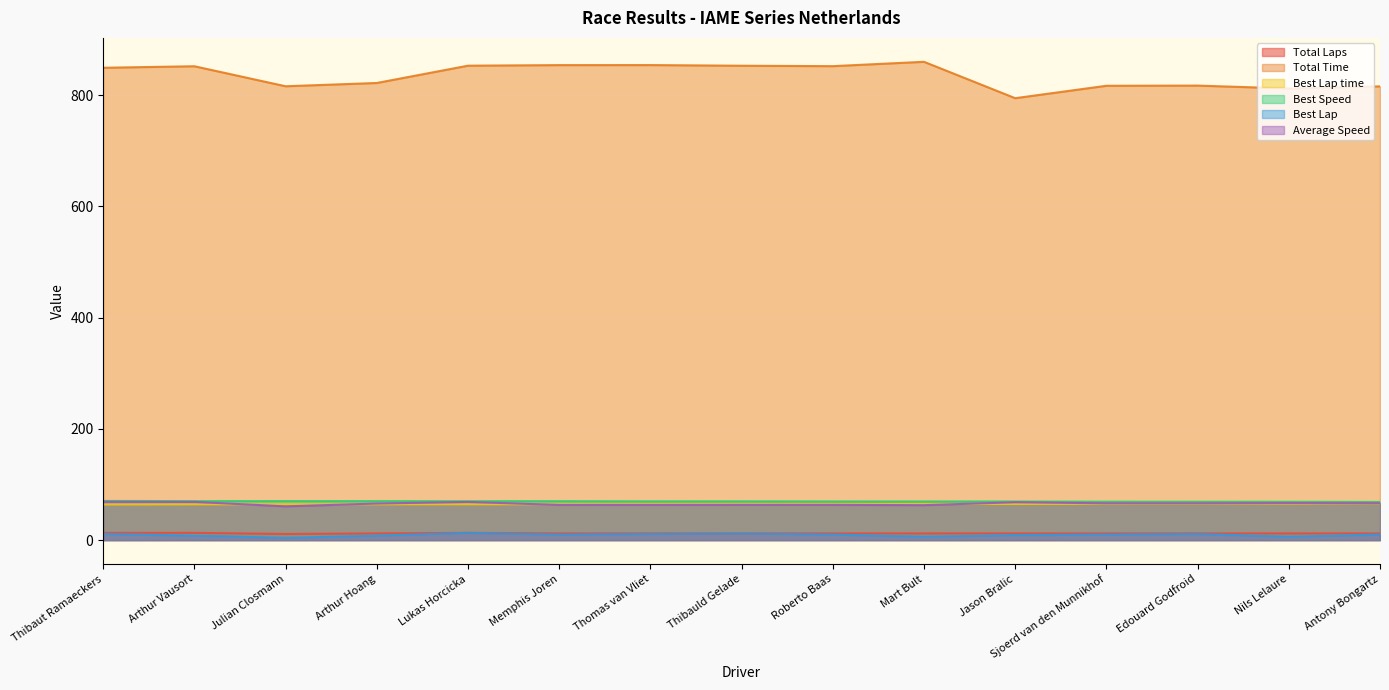

At how many categories does at least one series exceed 502?

15